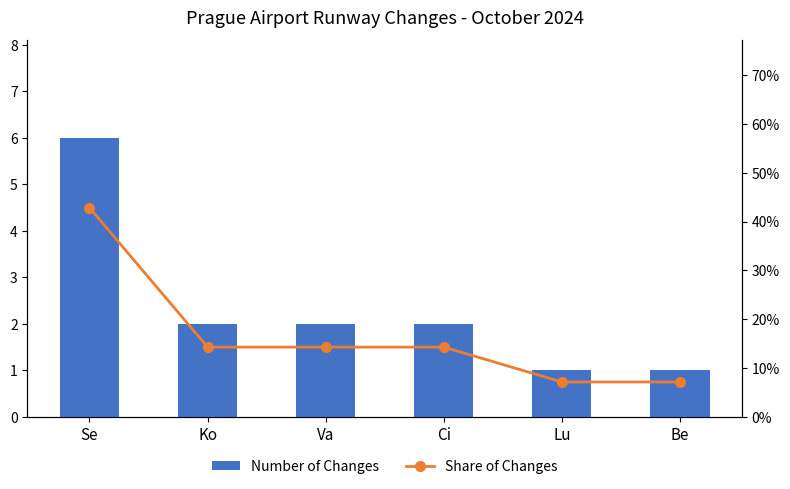

What position from the left is Lu?

5